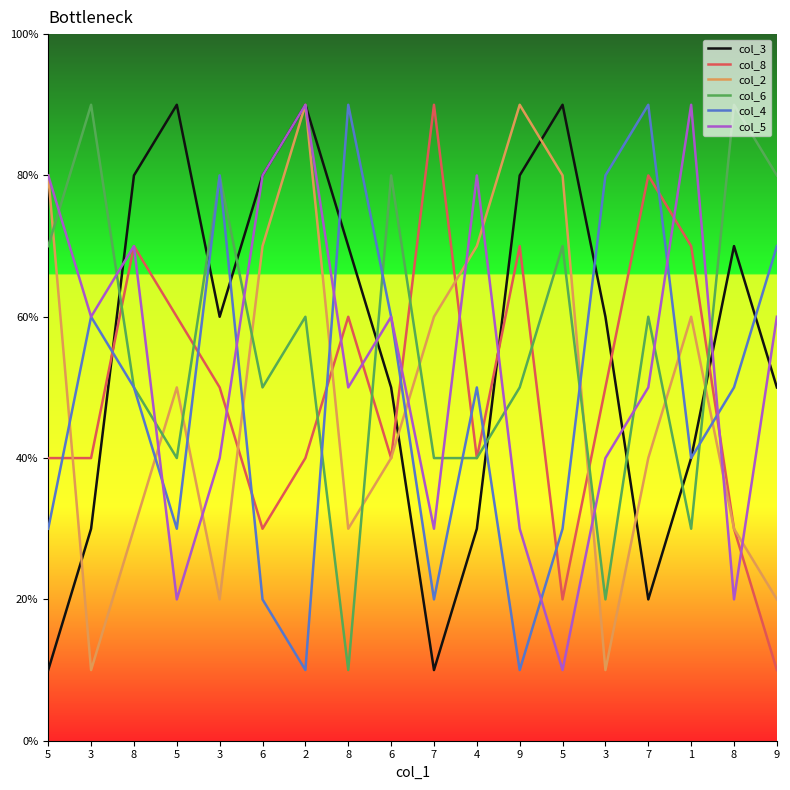

Does the chart display data point markers on the line(s)?

No